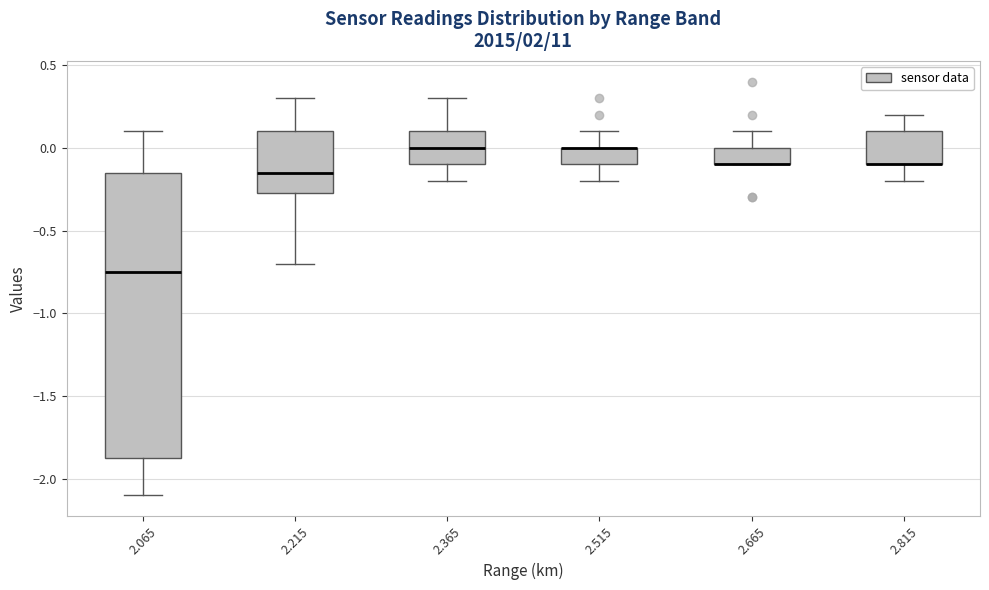

Reading left to right, transcribe this box plot: for each box, give where its median line is, the range the box spans, and where its two whiskers end, as read against the y-axis. The values are not printed on the chart, so give them approximately, as read against the axis.

2.065: median -0.75, box -1.85 to -0.15, whiskers -2.10 to 0.10
2.215: median -0.15, box -0.25 to 0.10, whiskers -0.70 to 0.30
2.365: median 0.00, box -0.10 to 0.10, whiskers -0.20 to 0.30
2.515: median 0.00 (drawn on the box's upper edge), box -0.10 to 0.00, whiskers -0.20 to 0.10
2.665: median -0.10 (drawn on the box's lower edge), box -0.10 to 0.00, whiskers -0.10 to 0.10
2.815: median -0.10 (drawn on the box's lower edge), box -0.10 to 0.10, whiskers -0.20 to 0.20